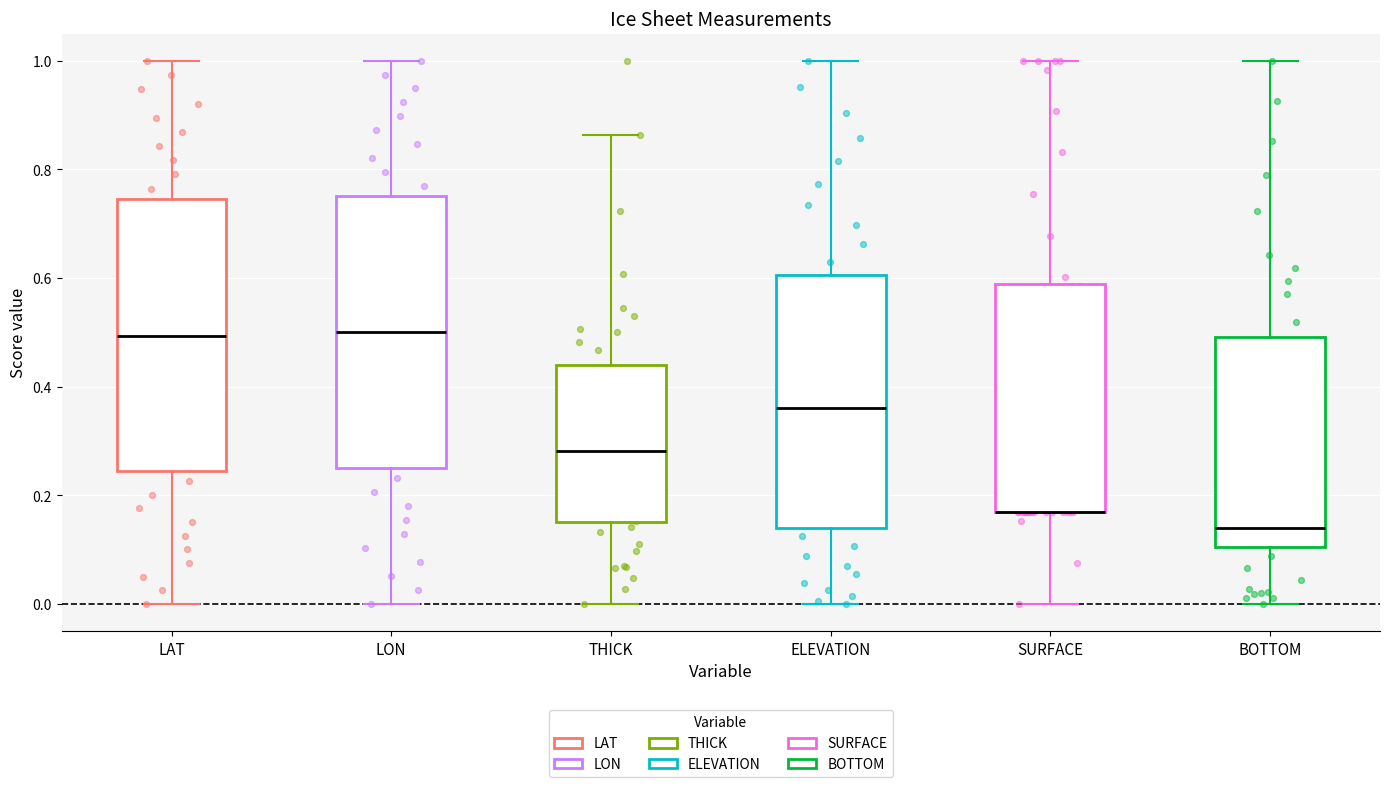

Where does the upper whisker of the box for SURFACE end on the y-axis? The values are not printed on the chart, so give them approximately, as read against the axis.

1.00